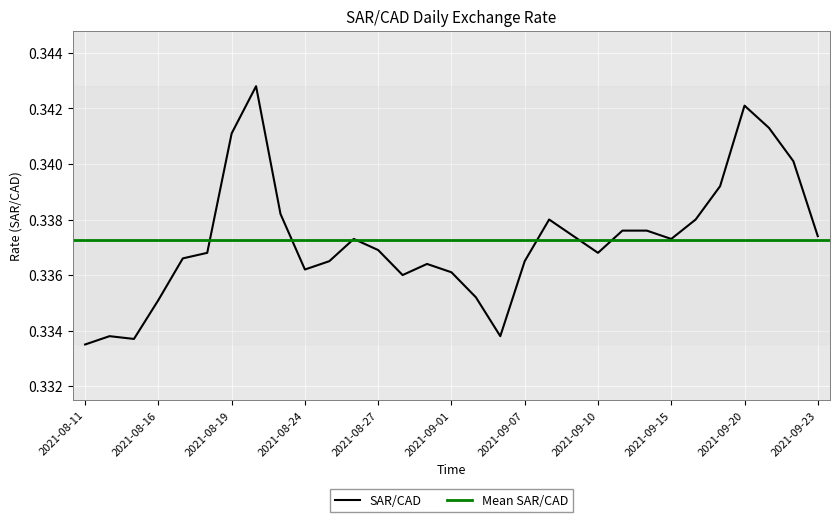

Reading left to right, list all the values displayed in this chart.

2021-08-11=0.3	2021-08-12=0.3	2021-08-13=0.3	2021-08-16=0.3	2021-08-17=0.3	2021-08-18=0.3	2021-08-19=0.3	2021-08-20=0.3	2021-08-23=0.3	2021-08-24=0.3	2021-08-25=0.3	2021-08-26=0.3	2021-08-27=0.3	2021-08-30=0.3	2021-08-31=0.3	2021-09-01=0.3	2021-09-02=0.3	2021-09-03=0.3	2021-09-07=0.3	2021-09-08=0.3	2021-09-09=0.3	2021-09-10=0.3	2021-09-13=0.3	2021-09-14=0.3	2021-09-15=0.3	2021-09-16=0.3	2021-09-17=0.3	2021-09-20=0.3	2021-09-21=0.3	2021-09-22=0.3	2021-09-23=0.3